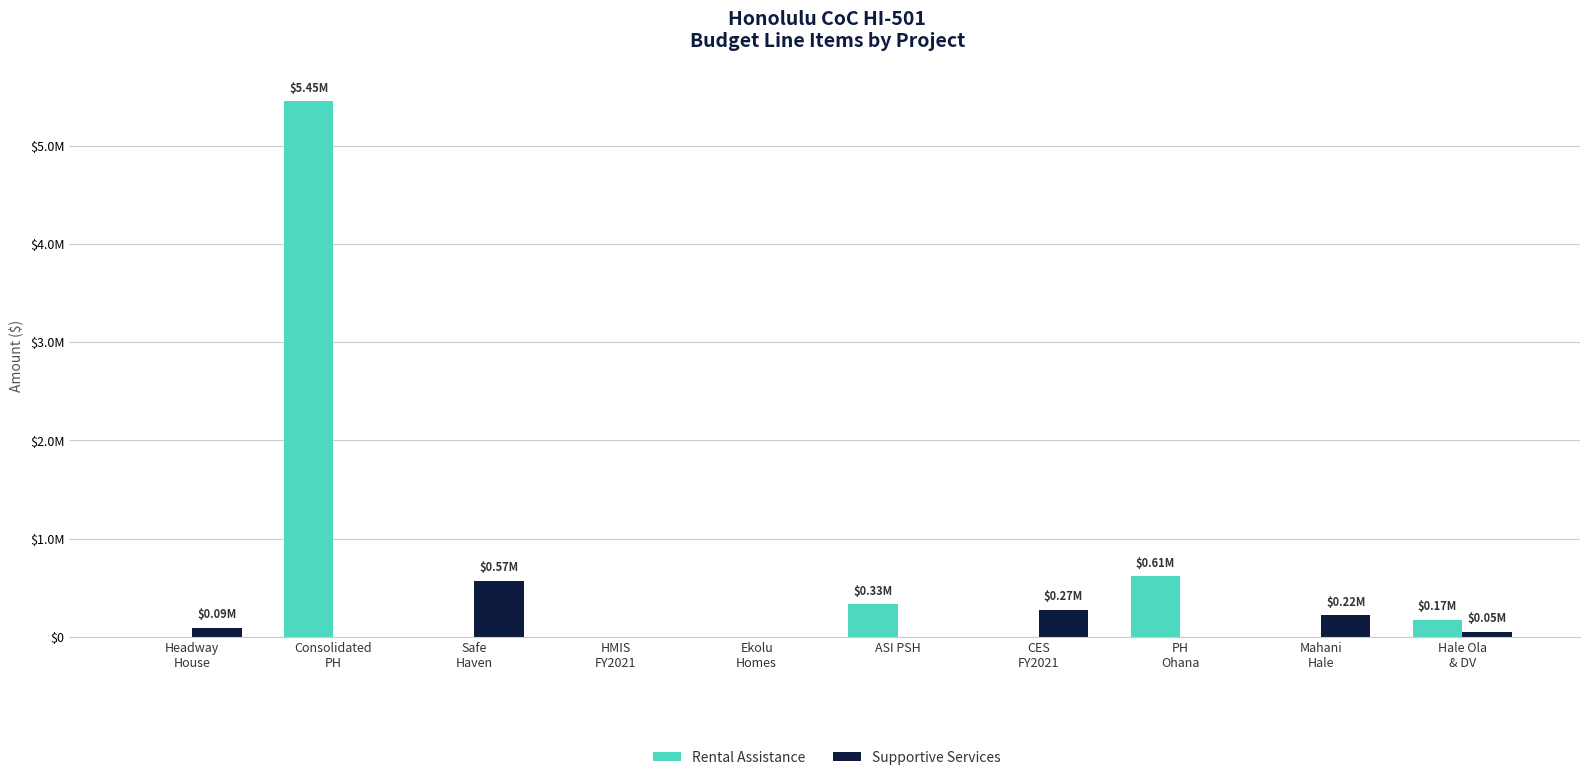

What is the sum of the Rental Assistance values at Hale Ola
& DV and HMIS
FY2021?

172584